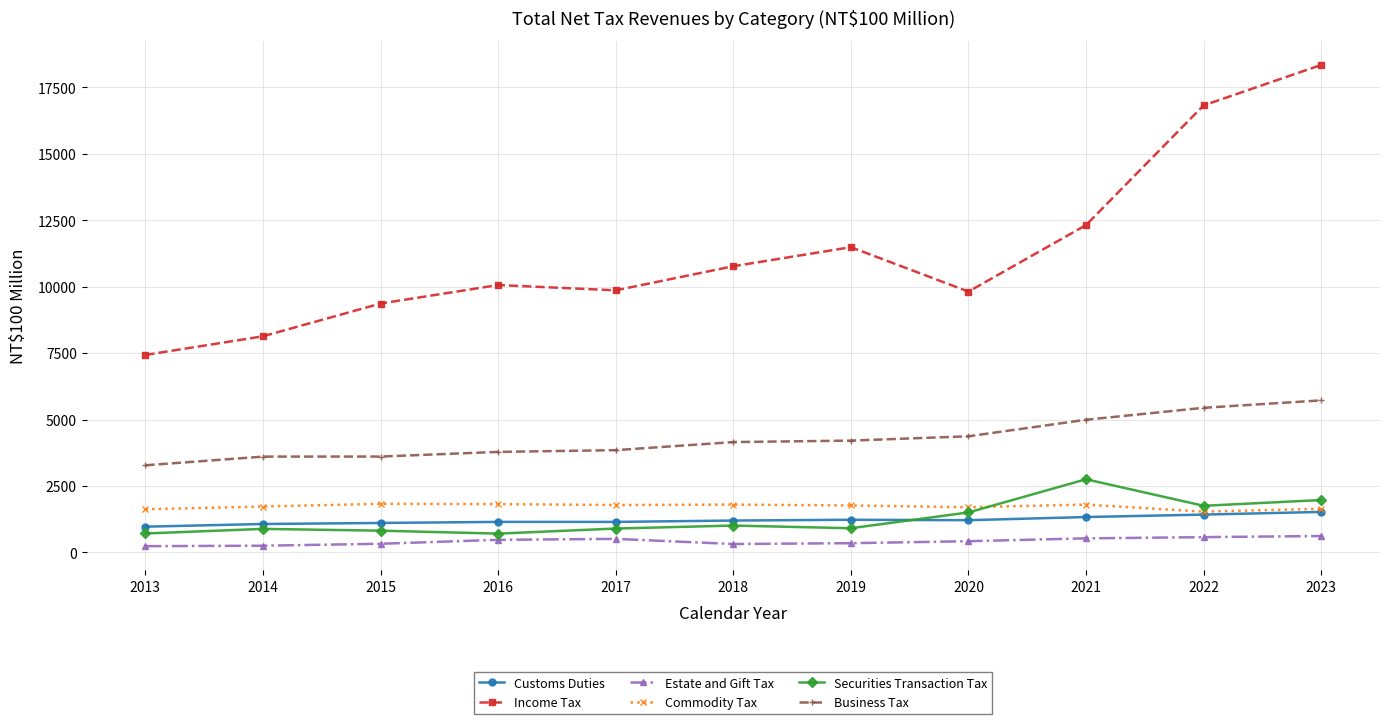

Which category has the highest value in the Securities Transaction Tax series?

2021